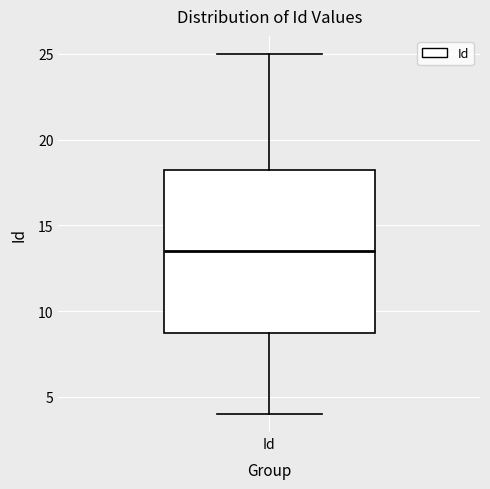

Transcribe this box plot: give where the median line is, the range the box spans, and where the two whiskers end, as read against the y-axis. The values are not printed on the chart, so give them approximately, as read against the axis.

median 13.5, box 9.0 to 18.5, whiskers 4.0 to 25.0